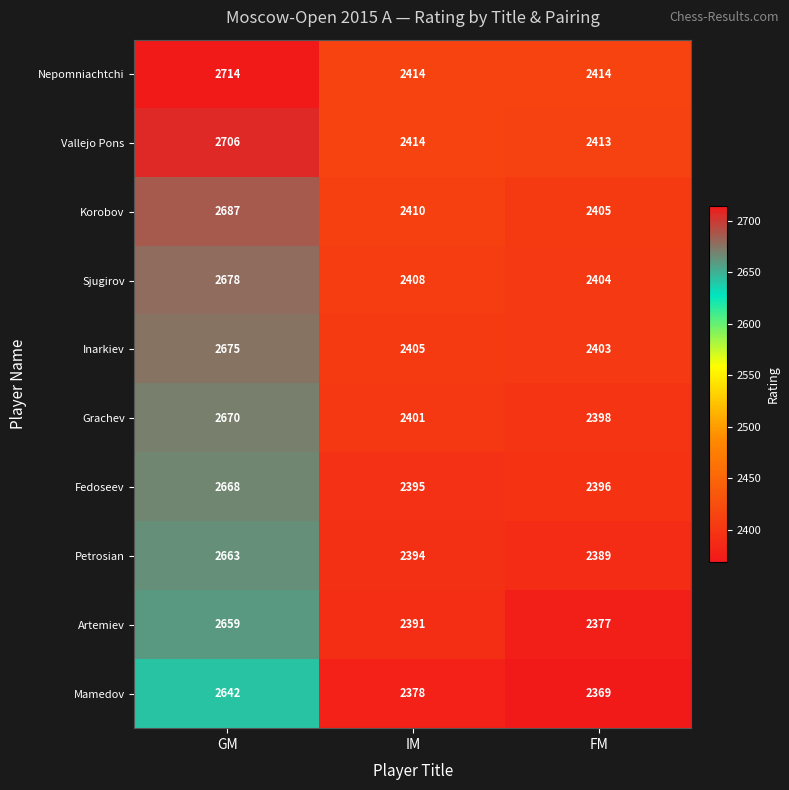

Reading left to right, transcribe all the data shown in this chart.

Nepomniachtchi: 2714	2414	2414
Vallejo Pons: 2706	2414	2413
Korobov: 2687	2410	2405
Sjugirov: 2678	2408	2404
Inarkiev: 2675	2405	2403
Grachev: 2670	2401	2398
Fedoseev: 2668	2395	2396
Petrosian: 2663	2394	2389
Artemiev: 2659	2391	2377
Mamedov: 2642	2378	2369